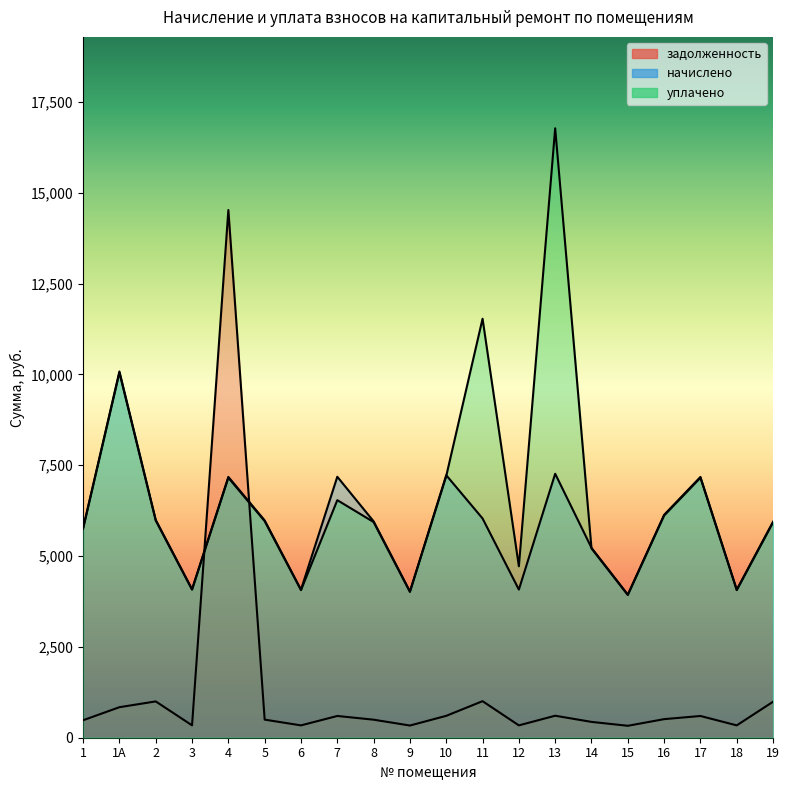

What value does the начислено series have at 6?

4075.3